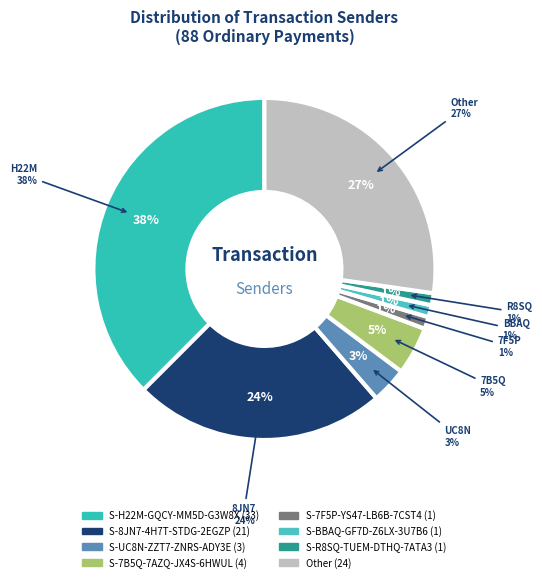

Is there a majority slice in this chart?

No